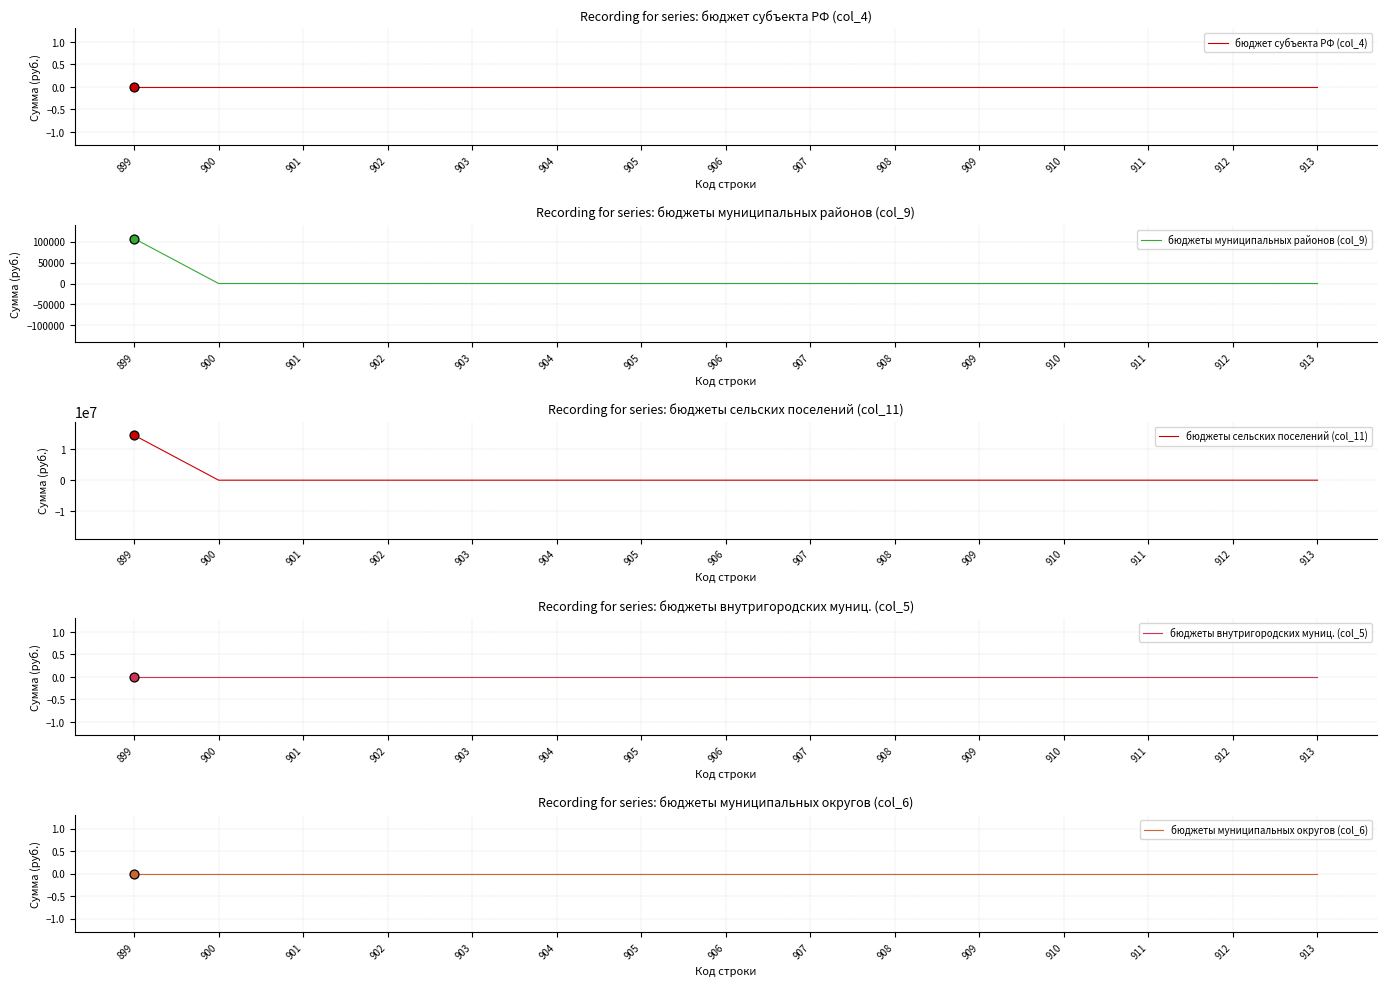

At how many categories does at least one series exceed 3112978?

1